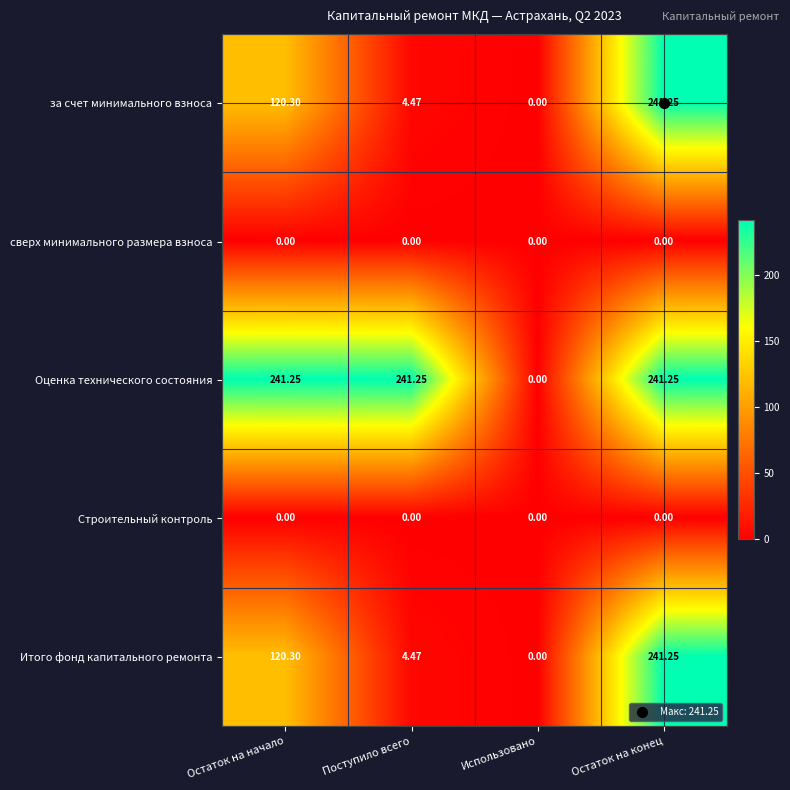

Rank the categories by за счет минимального взноса value from lowest to highest.

Использовано, Поступило всего, Остаток на начало, Остаток на конец